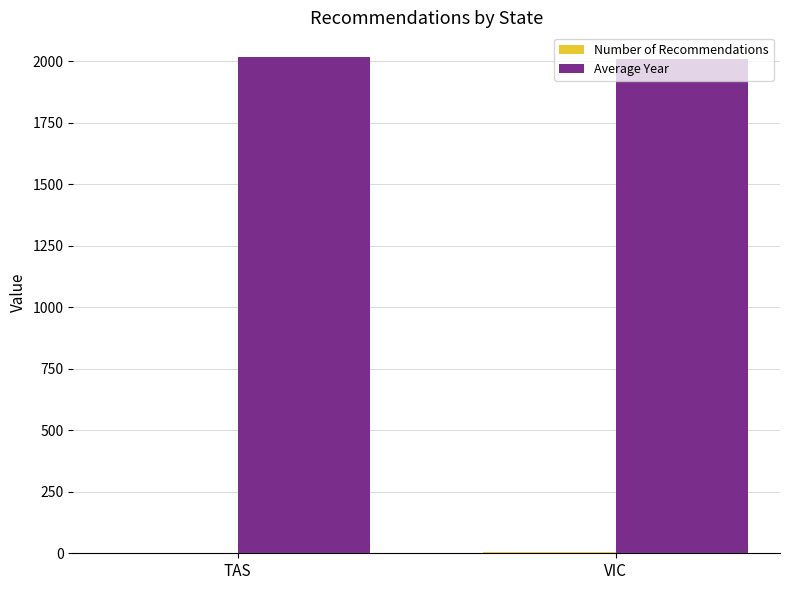

What is the maximum value shown in the chart?

2017